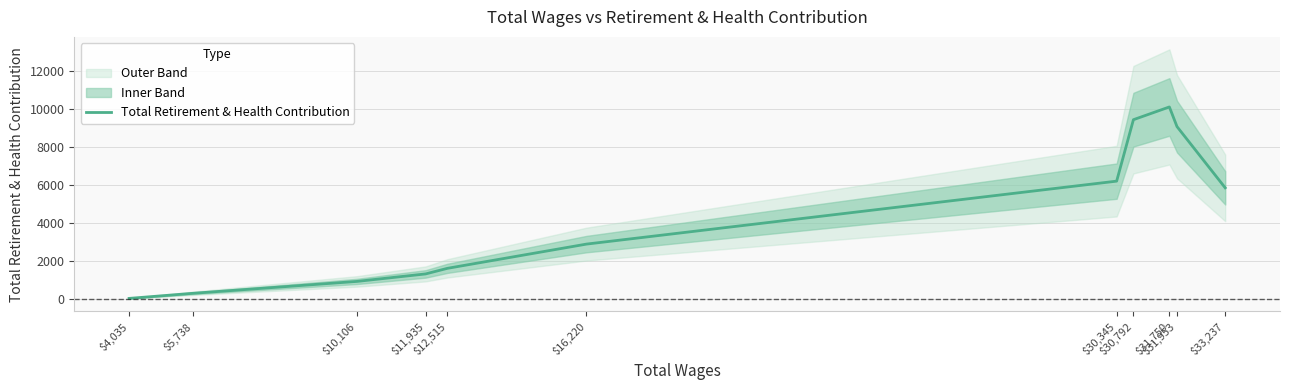

List the labels in order of value, smallest first.

$4,035, $5,738, $10,106, $11,935, $12,515, $16,220, $33,237, $30,345, $31,953, $30,792, $31,750